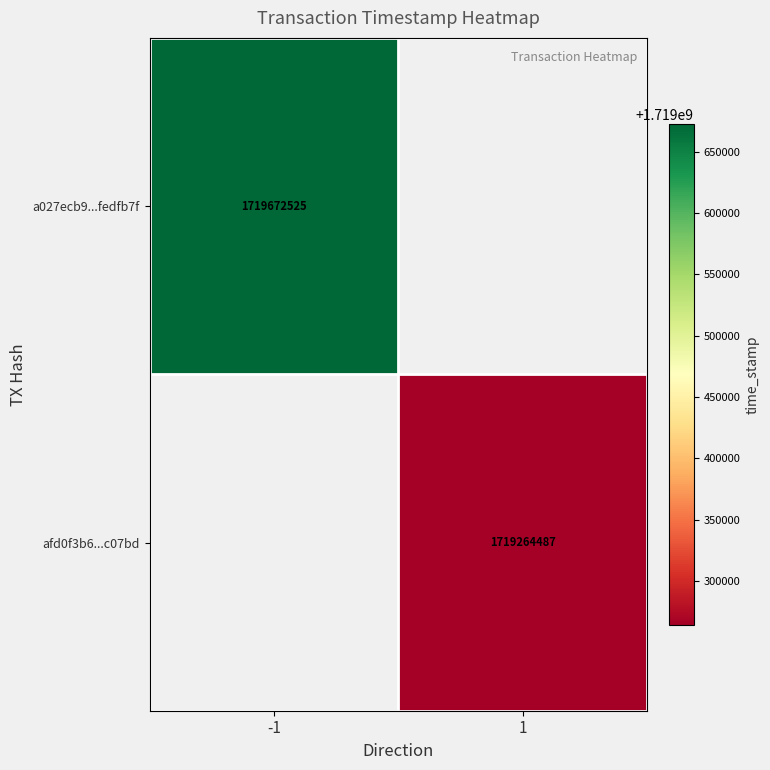

What is the minimum value shown in the chart?

1719264487.0